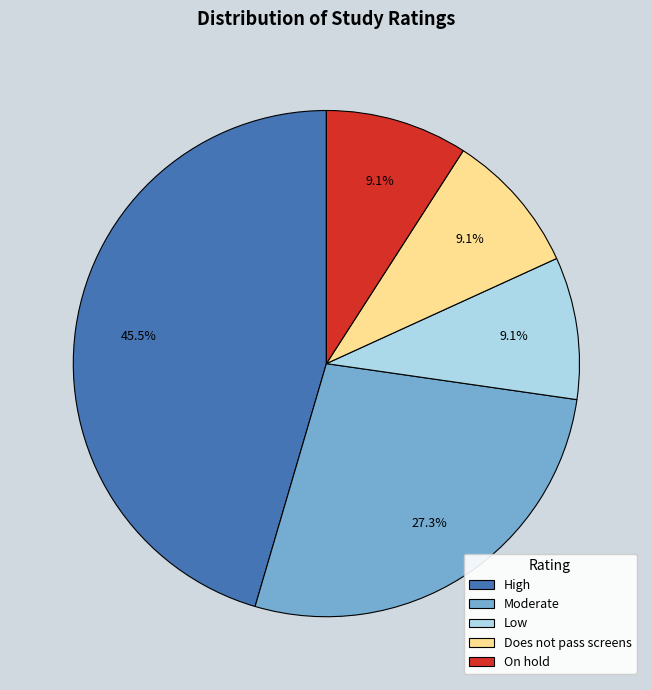

Count the number of slices in the pie.

5